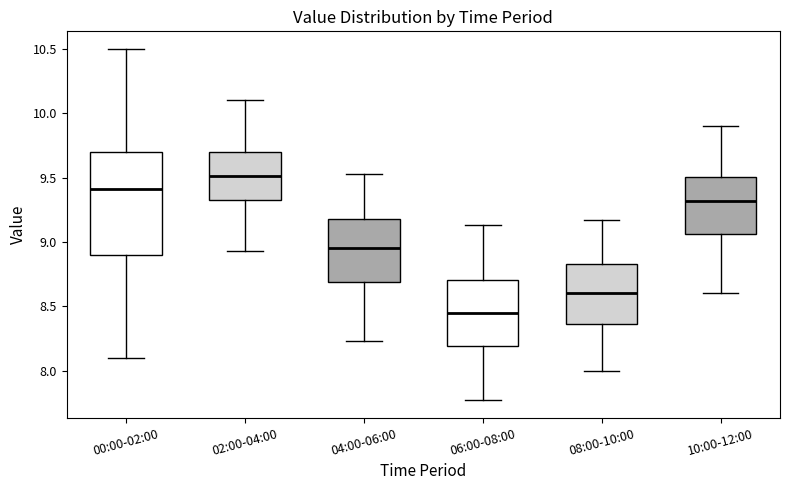

Reading left to right, transcribe this box plot: for each box, give where its median line is, the range the box spans, and where its two whiskers end, as read against the y-axis. The values are not printed on the chart, so give them approximately, as read against the axis.

00:00-02:00: median 9.40, box 8.90 to 9.70, whiskers 8.10 to 10.50
02:00-04:00: median 9.50, box 9.30 to 9.70, whiskers 8.95 to 10.10
04:00-06:00: median 8.95, box 8.70 to 9.20, whiskers 8.25 to 9.55
06:00-08:00: median 8.45, box 8.20 to 8.70, whiskers 7.75 to 9.15
08:00-10:00: median 8.60, box 8.35 to 8.85, whiskers 8.00 to 9.15
10:00-12:00: median 9.30, box 9.05 to 9.50, whiskers 8.60 to 9.90